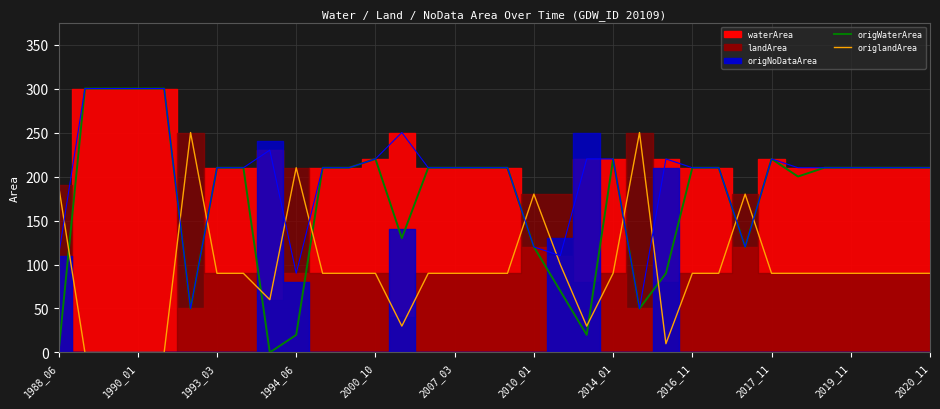

What is the average value of the origlandArea series?

94.1